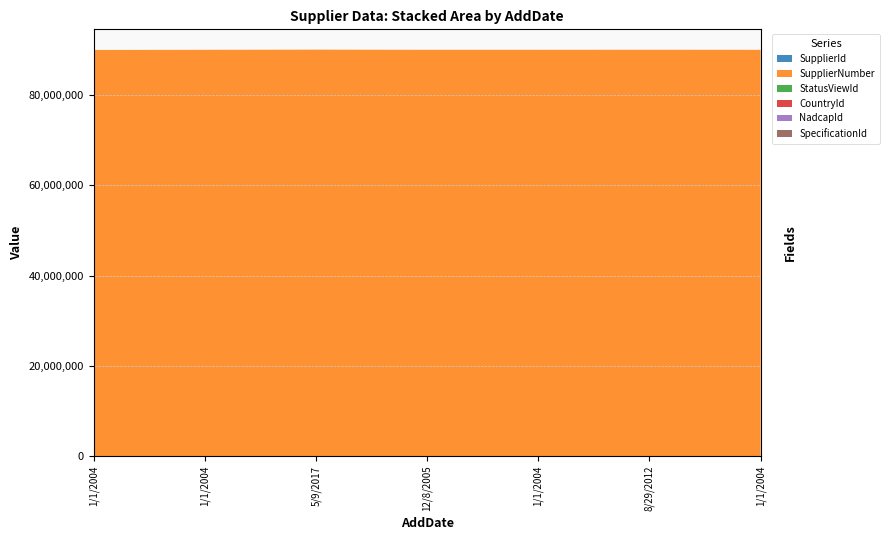

Reading left to right, list all the values displayed in this chart.

SupplierId: 1/1/2004=166	1/1/2004=58	5/9/2017=13930	12/8/2005=226	1/1/2004=66	8/29/2012=39	1/1/2004=224
SupplierNumber: 1/1/2004=90024568	1/1/2004=90049333	5/9/2017=90066082	12/8/2005=90049292	1/1/2004=90050010	8/29/2012=90059997	1/1/2004=90046508
StatusViewId: 1/1/2004=942	1/1/2004=7	5/9/2017=10358	12/8/2005=1463	1/1/2004=262	8/29/2012=1502	1/1/2004=480
CountryId: 1/1/2004=268	1/1/2004=268	5/9/2017=268	12/8/2005=268	1/1/2004=268	8/29/2012=254	1/1/2004=225
NadcapId: 1/1/2004=3	1/1/2004=3	5/9/2017=3	12/8/2005=3	1/1/2004=3	8/29/2012=3	1/1/2004=3
SpecificationId: 1/1/2004=137	1/1/2004=137	5/9/2017=137	12/8/2005=137	1/1/2004=137	8/29/2012=137	1/1/2004=137